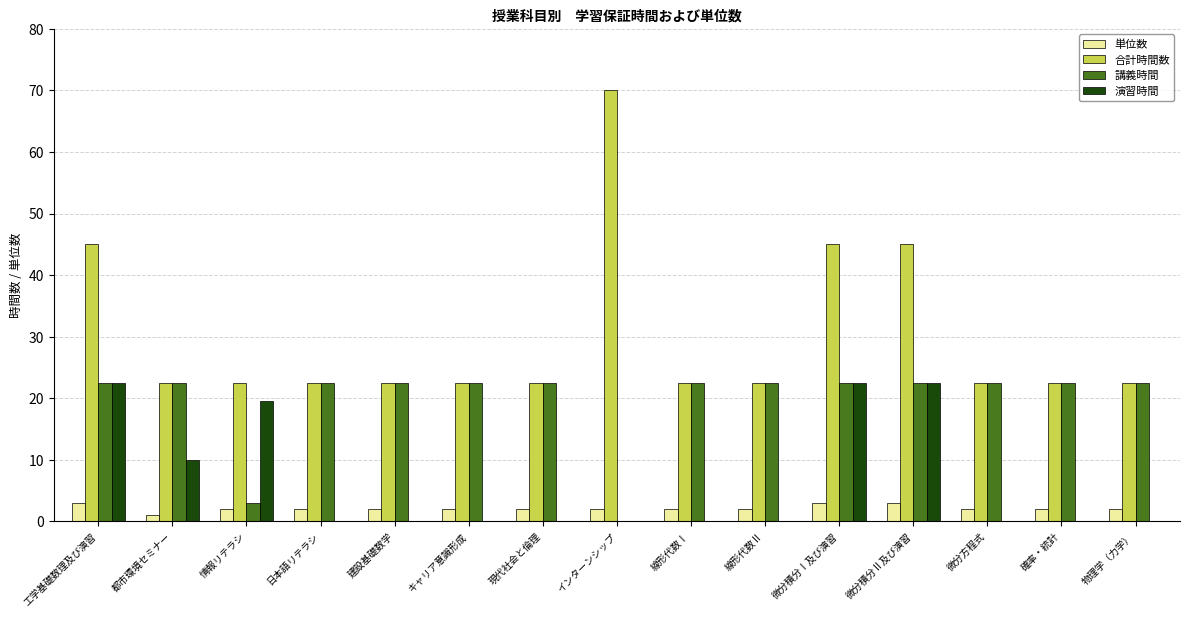

What is the sum of all 単位数 values?

32.0